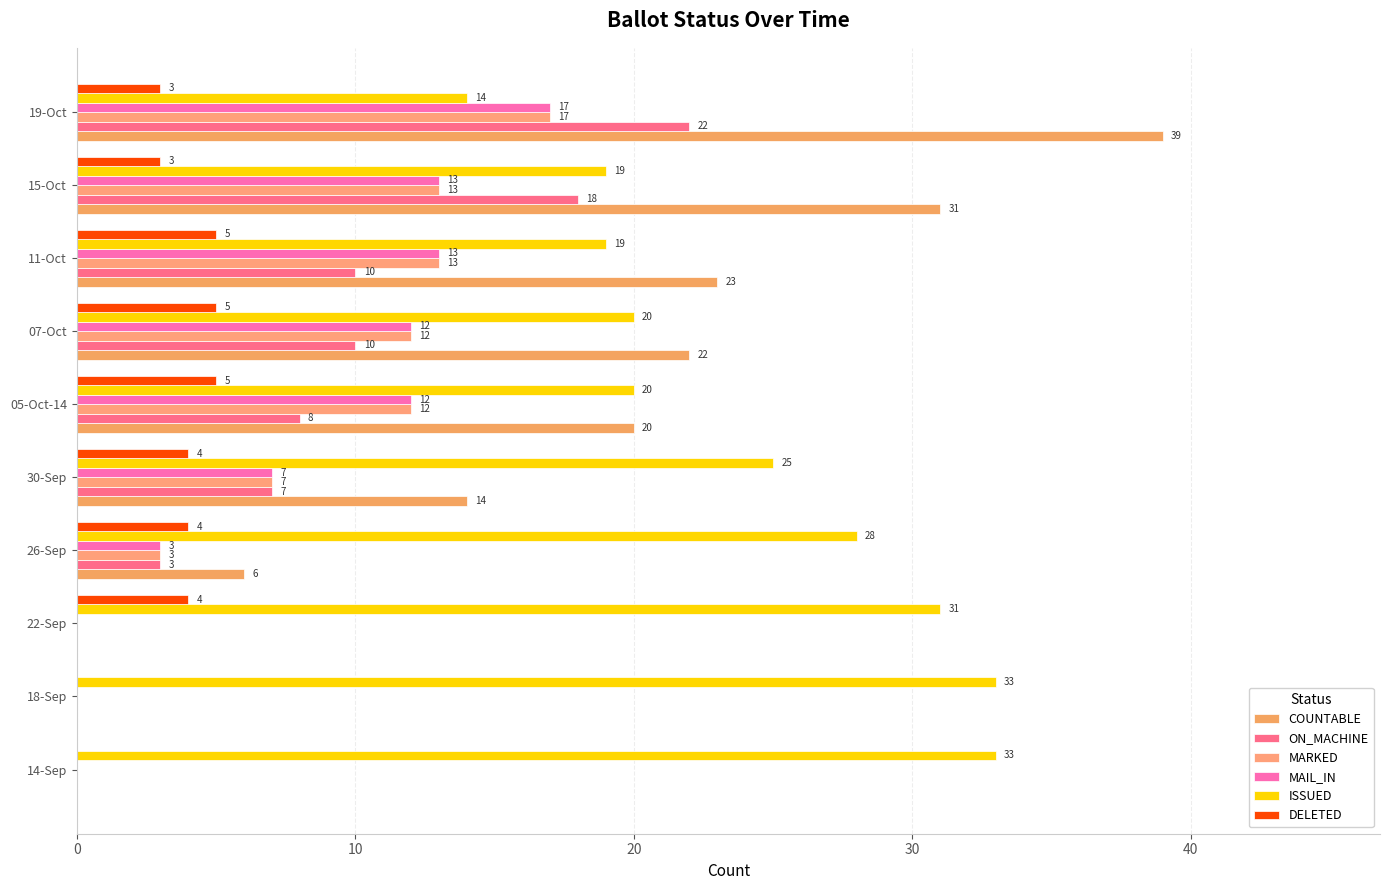

How many data points does each series have?

10